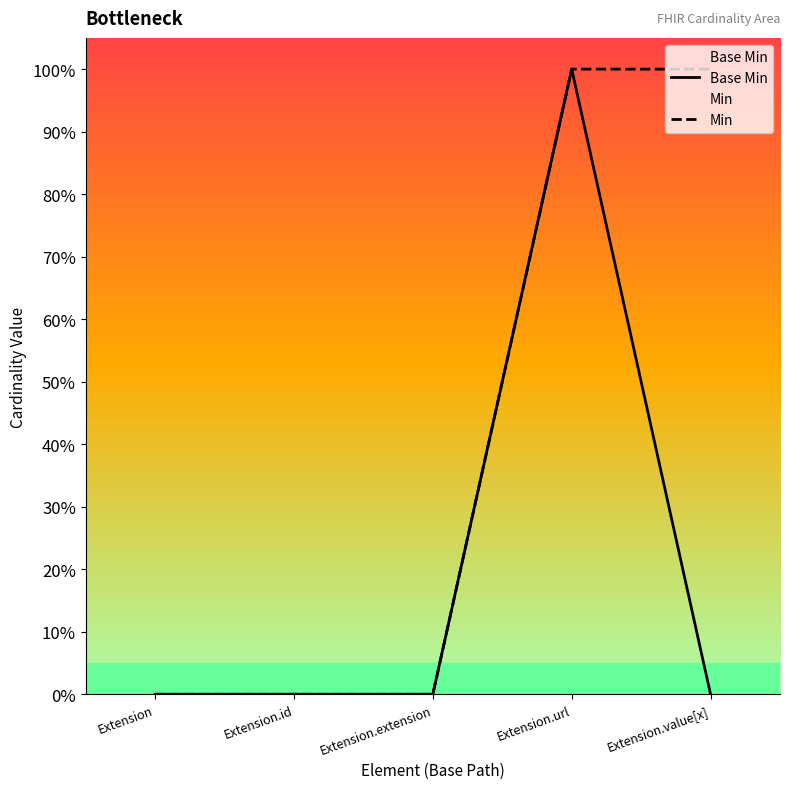

List the series in order of their overall mean, highest first.

Min, Base Min